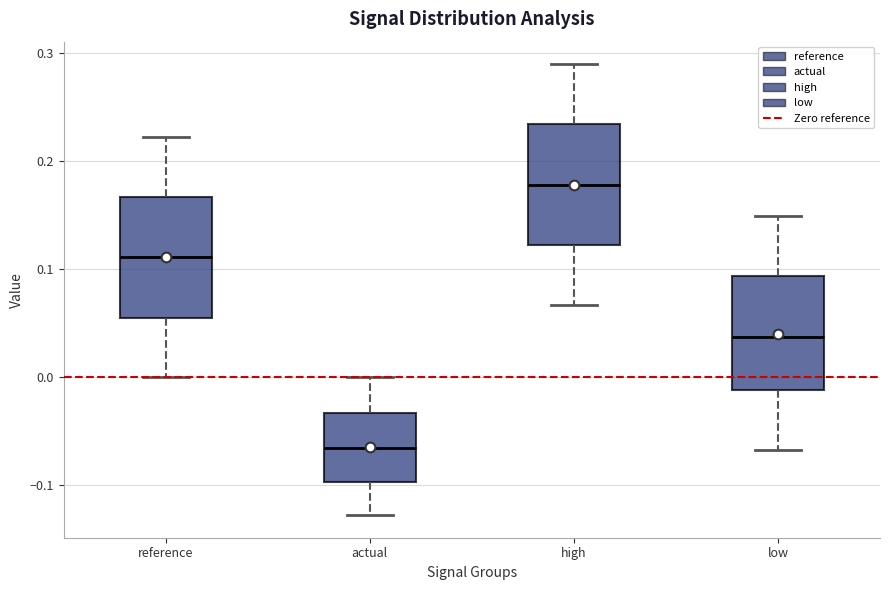

Reading left to right, read every box against the y-axis: the position of its median line, the range the box covers, and the ends of its whiskers. The values are not printed on the chart, so give them approximately, as read against the axis.

reference: median 0.11, box 0.06 to 0.17, whiskers 0.00 to 0.22
actual: median -0.07, box -0.10 to -0.03, whiskers -0.13 to 0.00
high: median 0.18, box 0.12 to 0.23, whiskers 0.07 to 0.29
low: median 0.04, box -0.01 to 0.09, whiskers -0.07 to 0.15